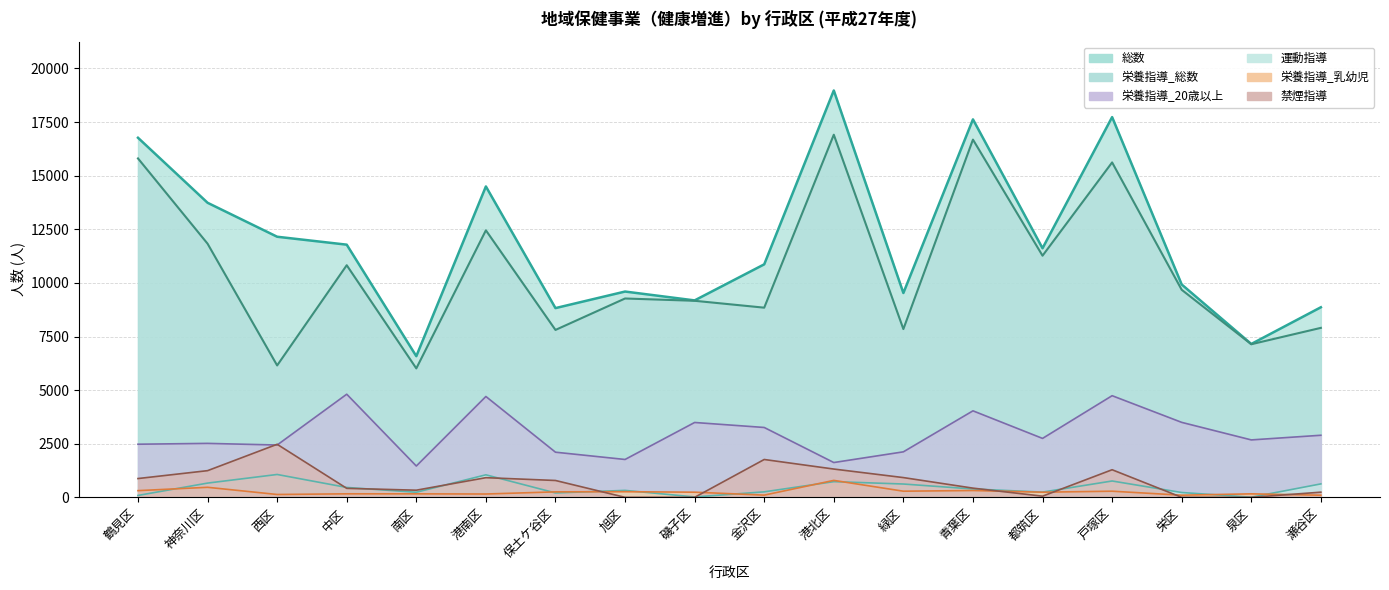

What is the average value of the 運動指導 series?

443